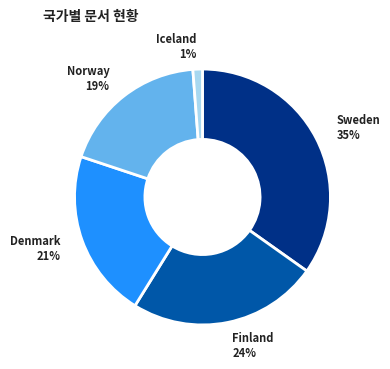

To the nearest percent, what is the average slice percentage?

20%